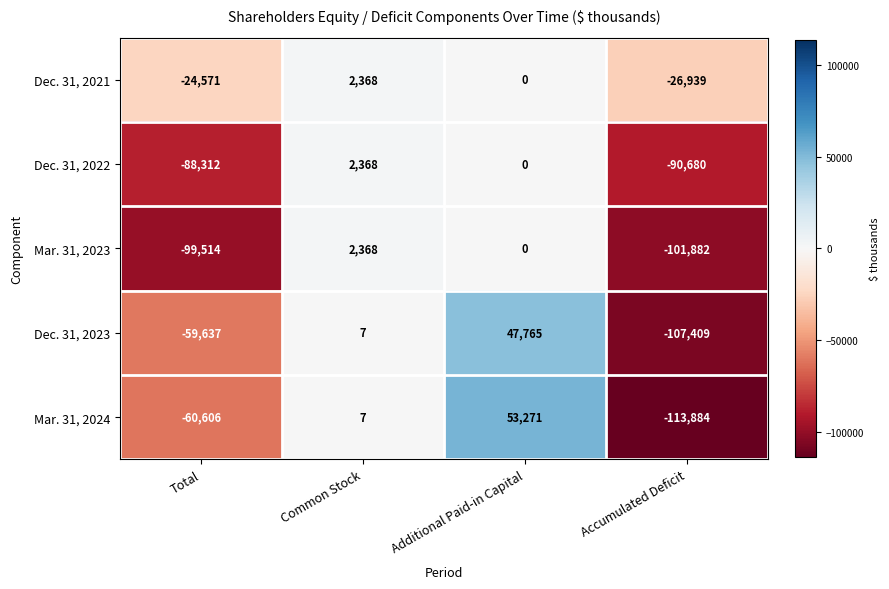

How many series are shown in this chart?

5